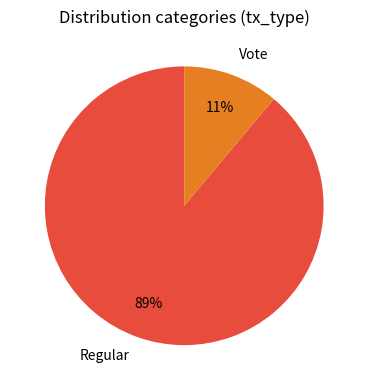

Rank the categories by value from highest to lowest.

Regular, Vote